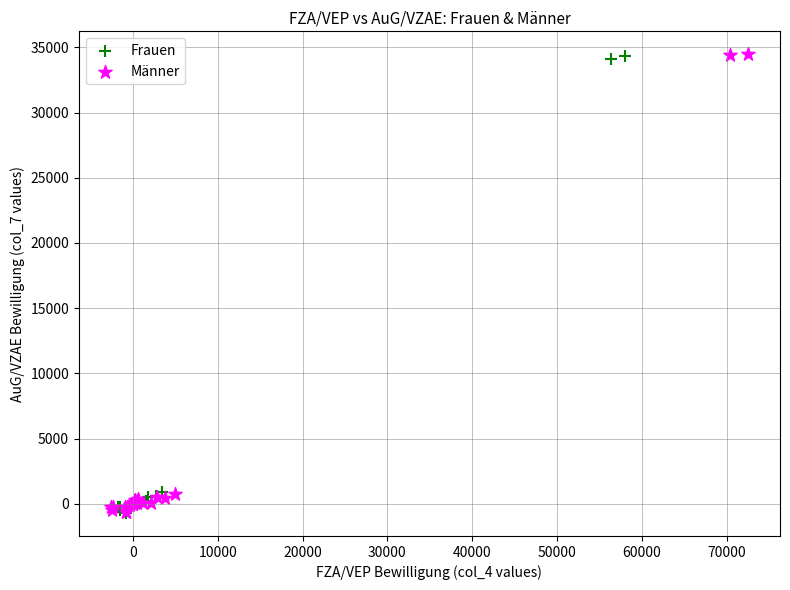

Which series has the largest Y range (max minus min)?

Männer